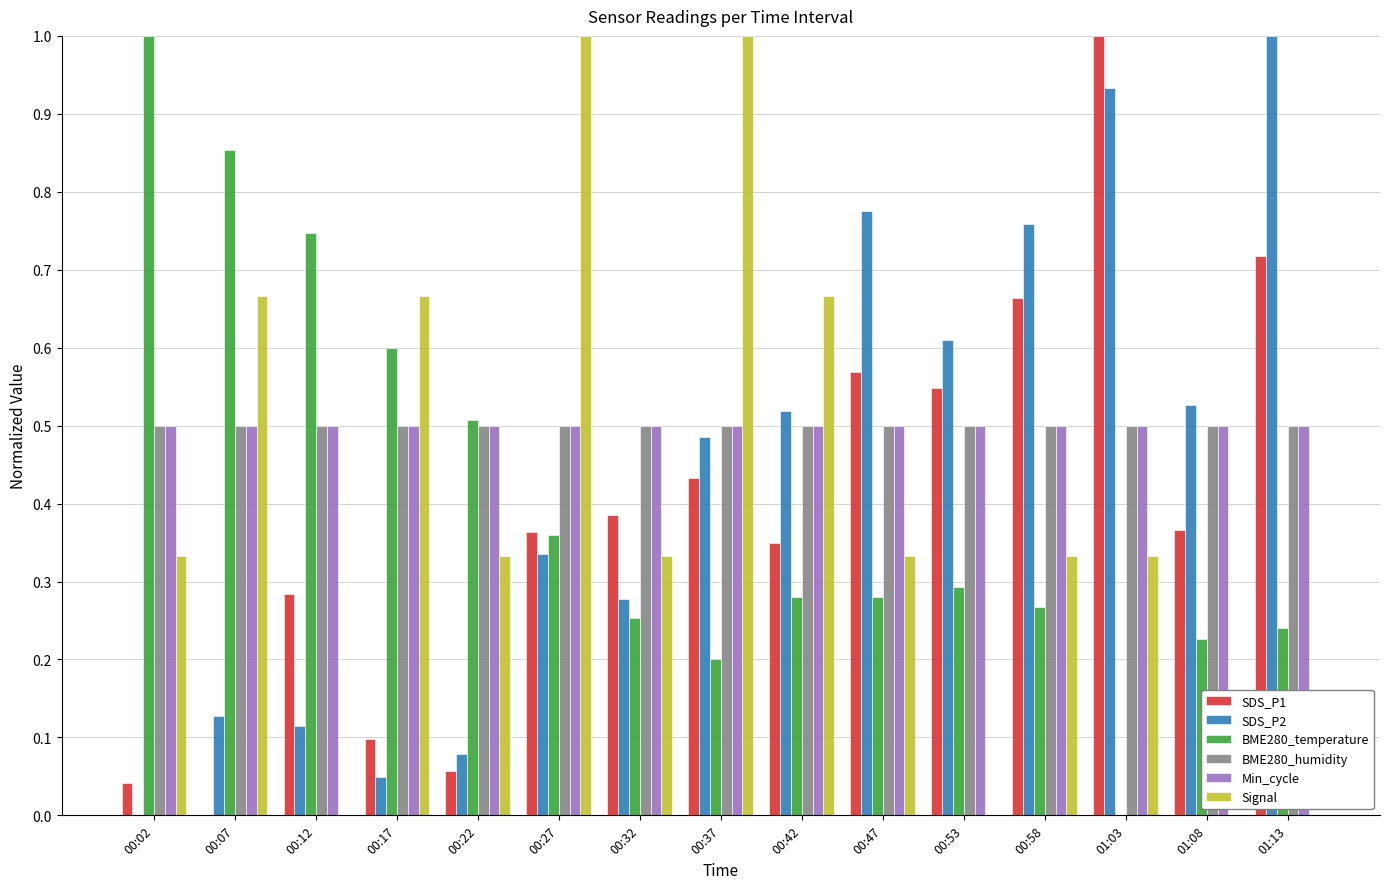

The Min_cycle series shows 0.5 at 00:22. True or false?

True